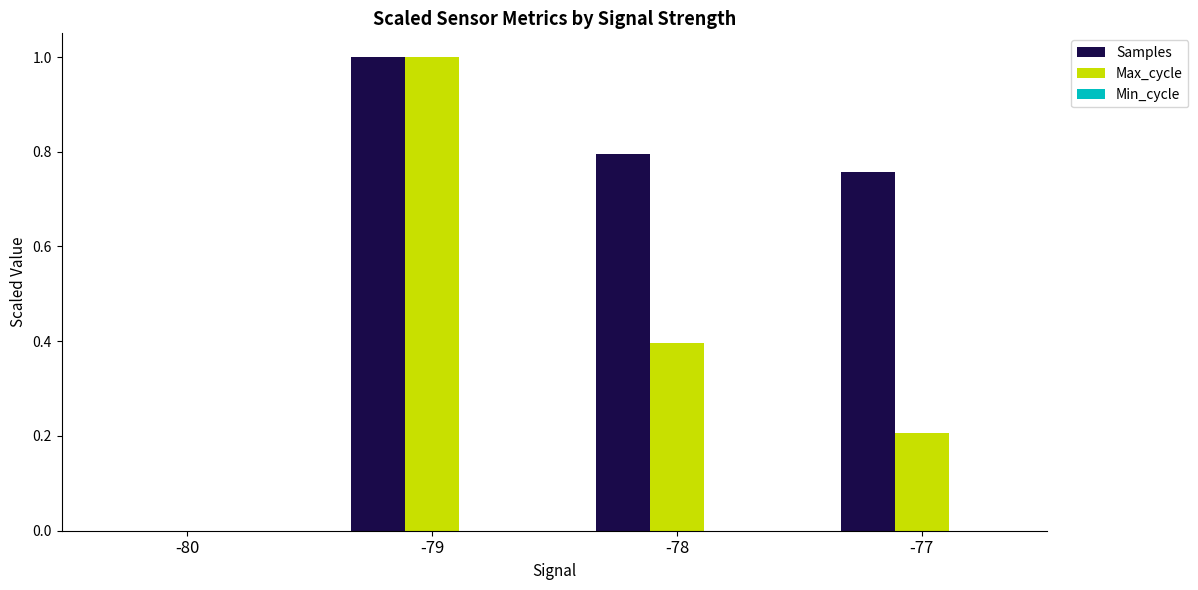

Is the value of Max_cycle at -79 greater than the value of Samples at -80?

Yes